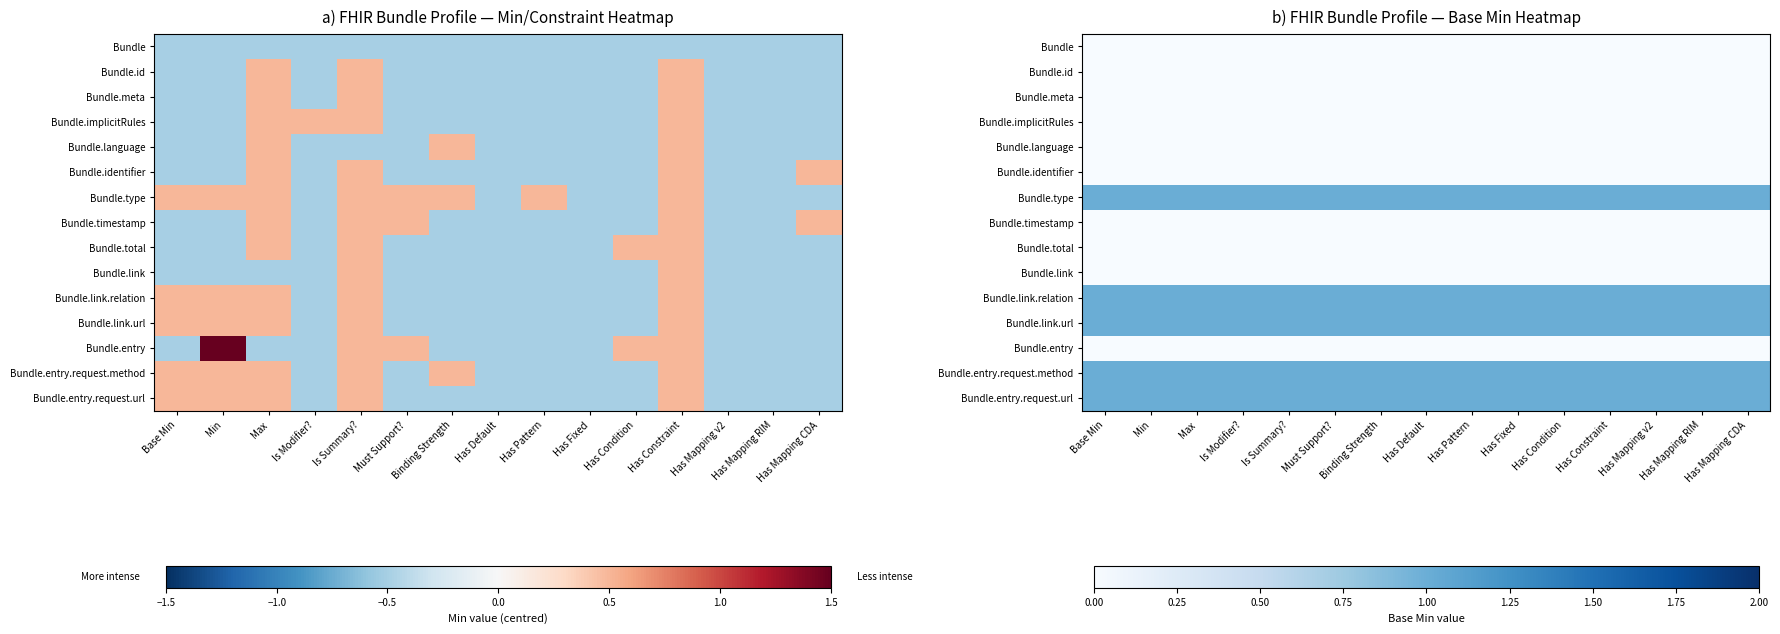

What is the difference between the highest and lowest values at Has Mapping RIM?

1